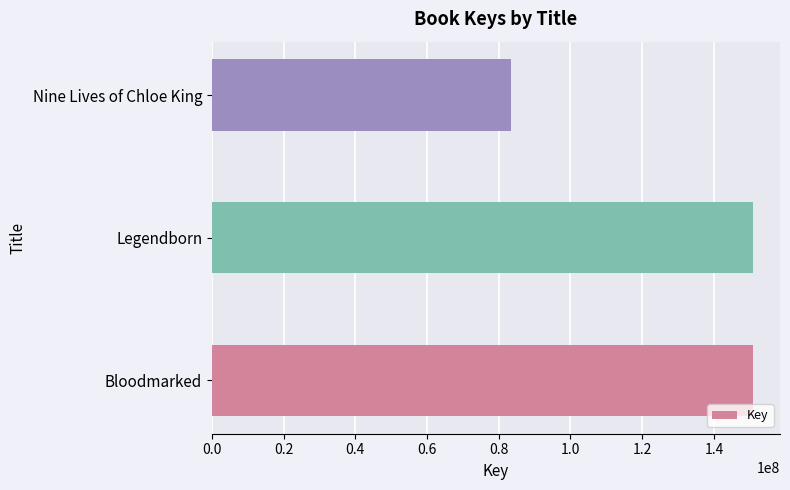

What is the smallest value displayed?

83429334